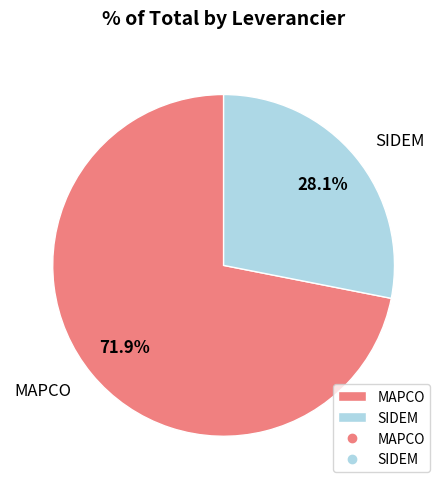

Is it true that MAPCO is 72% of the pie?

True